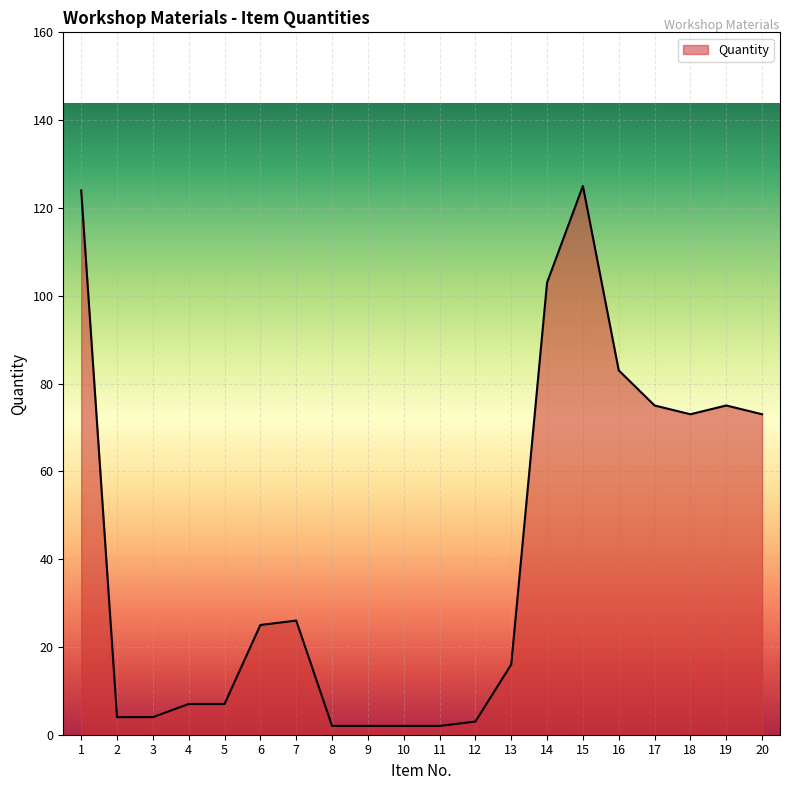

What is the difference between the maximum and minimum values?

123